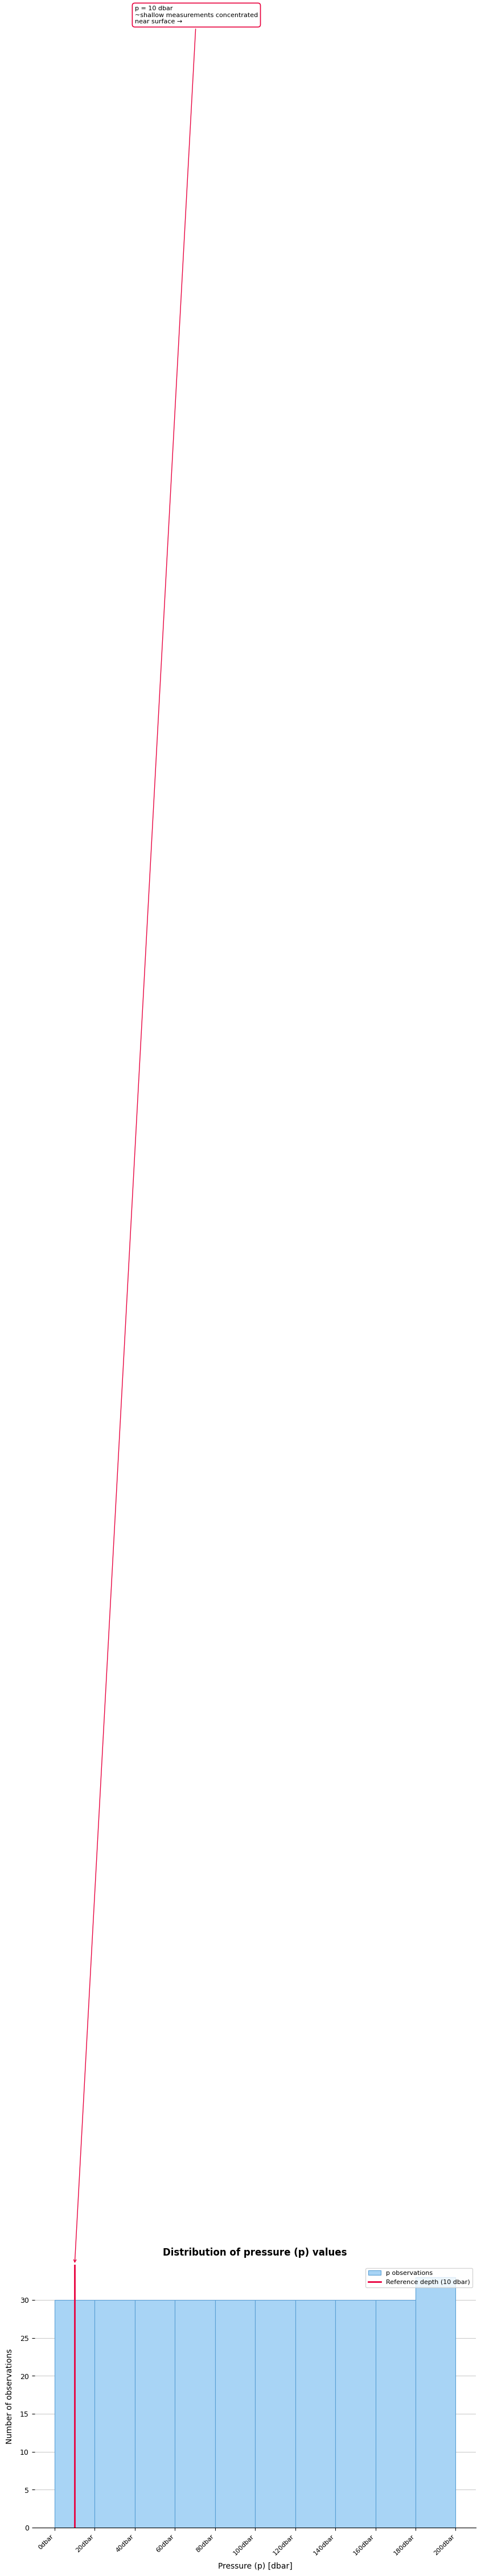

Which range on the x-axis has the tallest bar?

180 to 200